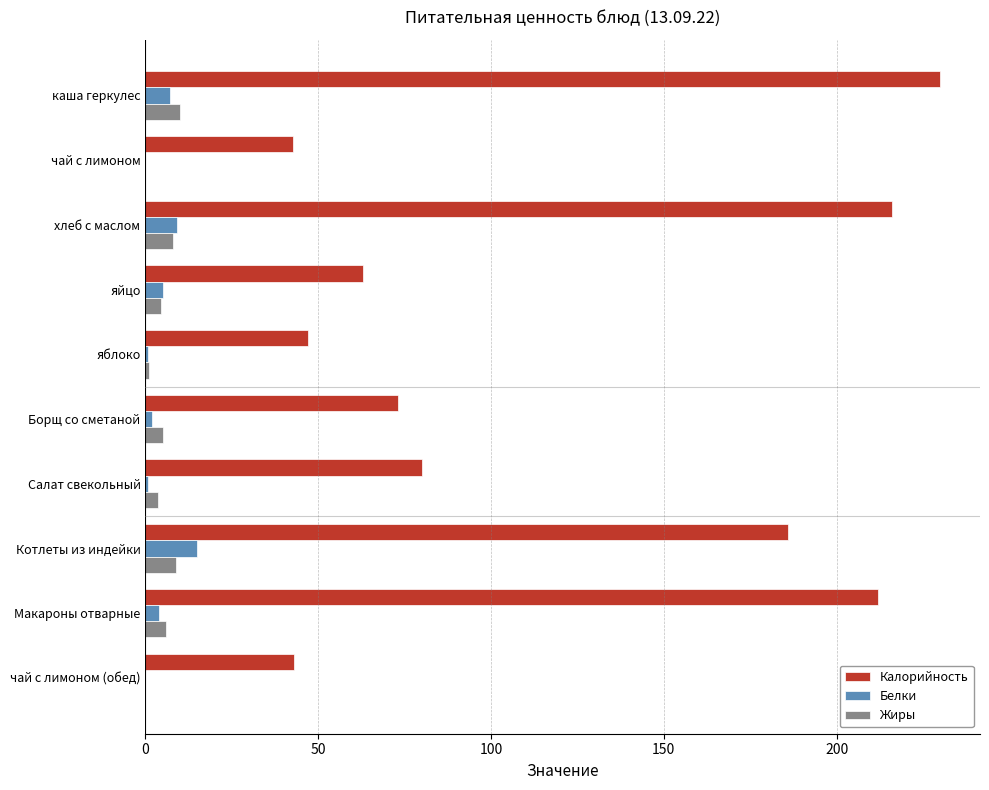

How many series are shown in this chart?

3